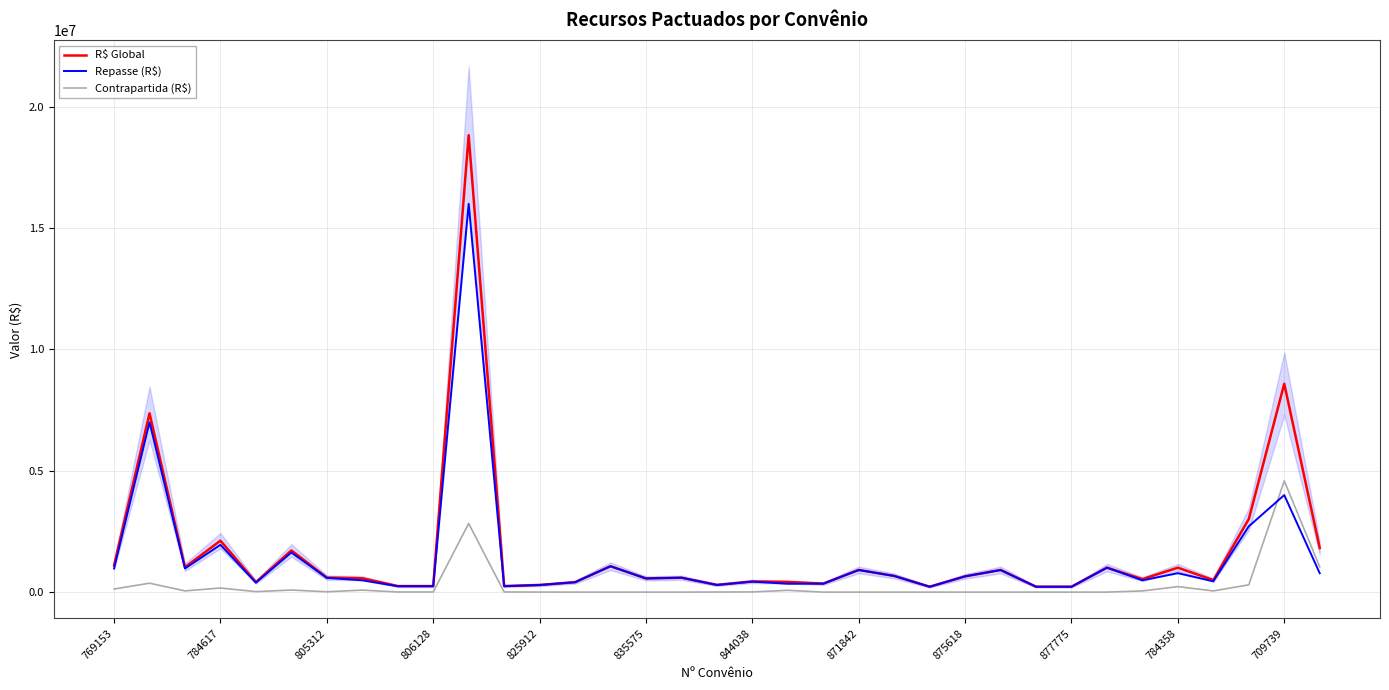

In Repasse (R$), how many points are higher than both neighbors (excluding endpoints)?

12